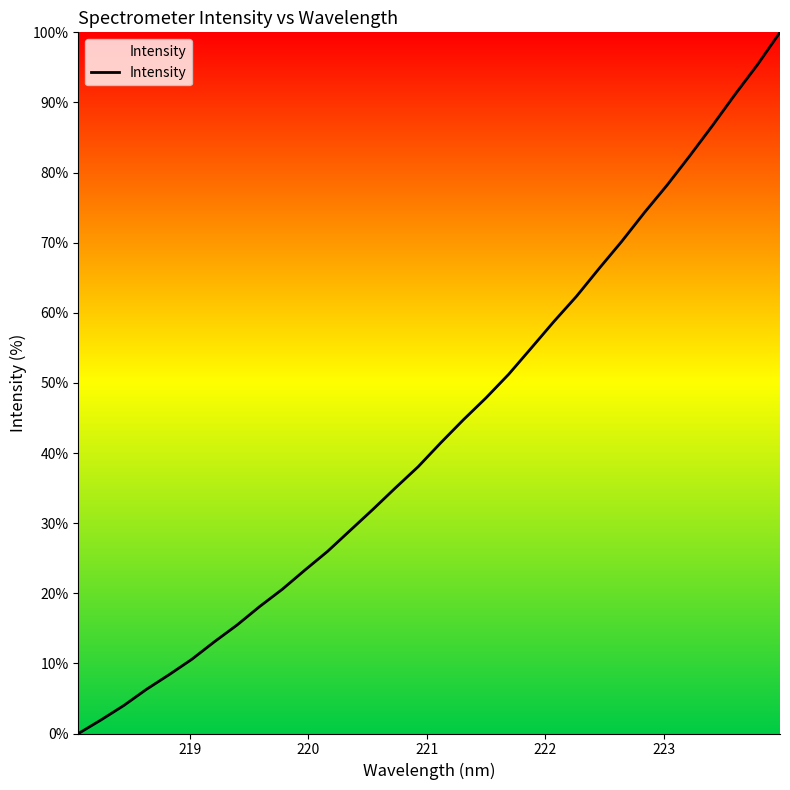

What is the greatest value displayed?

100.0